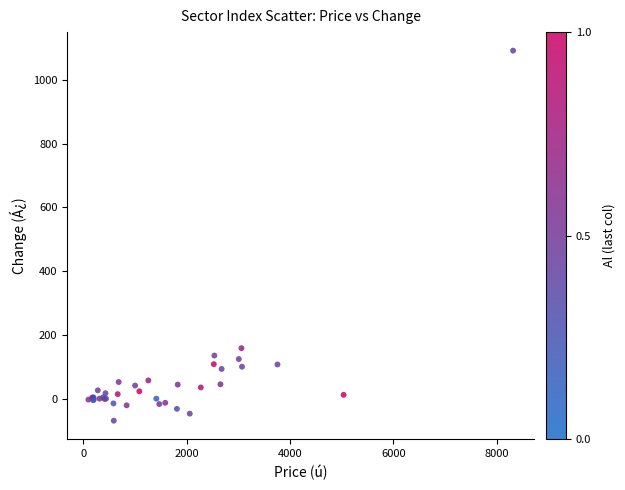

What Y value in the scatter plot is closest to 511?

159